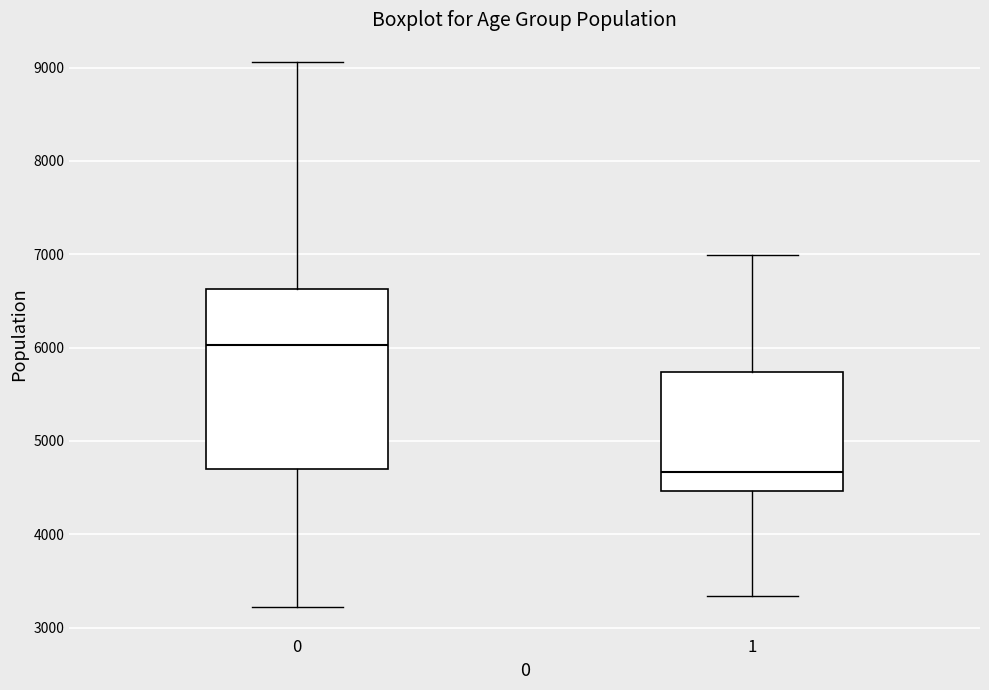

Where does the lower whisker of the box at x = 0 end on the y-axis? The values are not printed on the chart, so give them approximately, as read against the axis.

3200